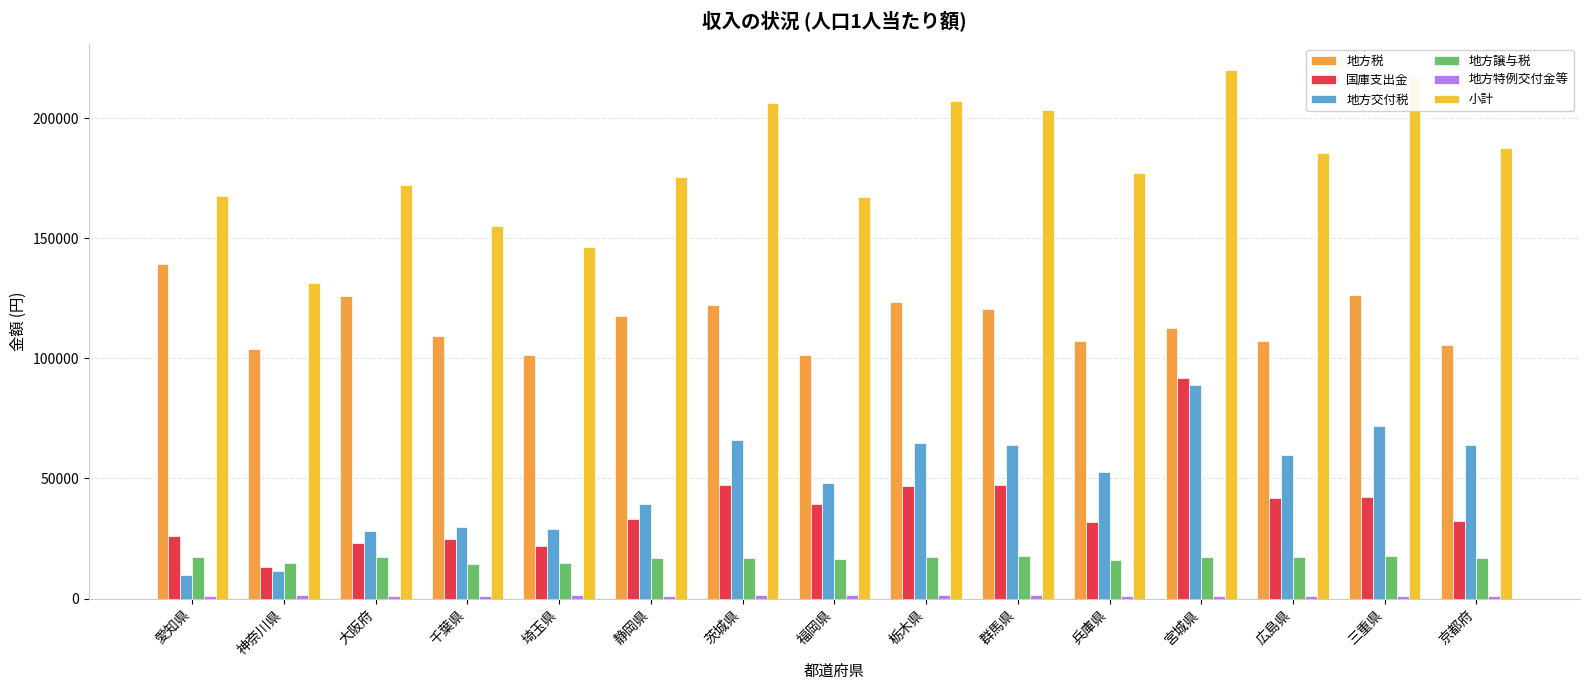

What position from the right is 福岡県?

8